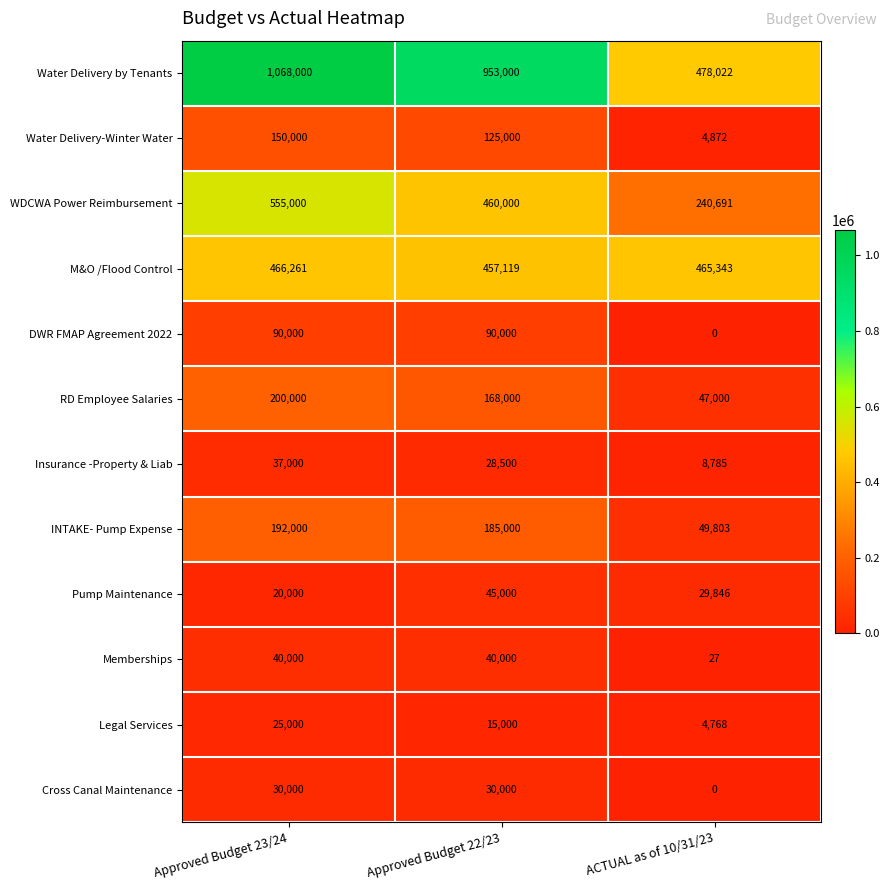

Which series has the largest total across all categories?

Water Delivery by Tenants